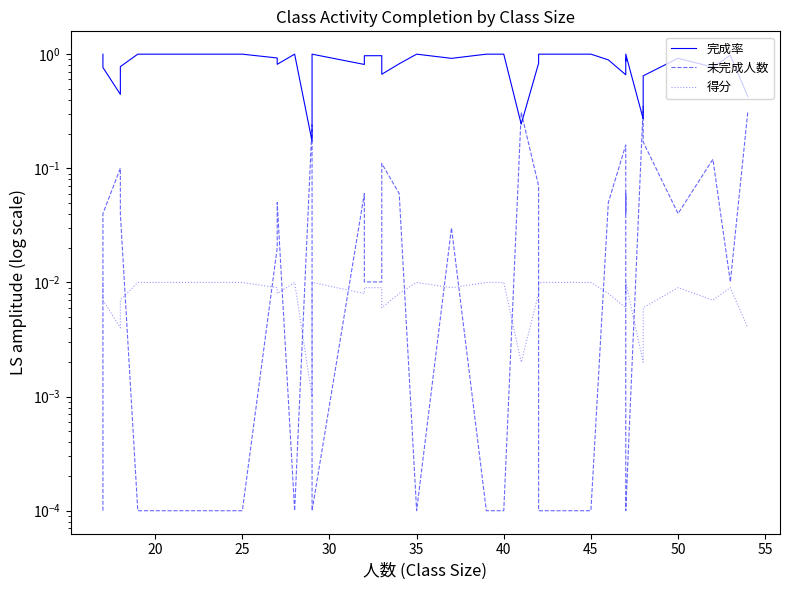

What is the difference between the second highest and minimum values in the 完成率 series?

0.8